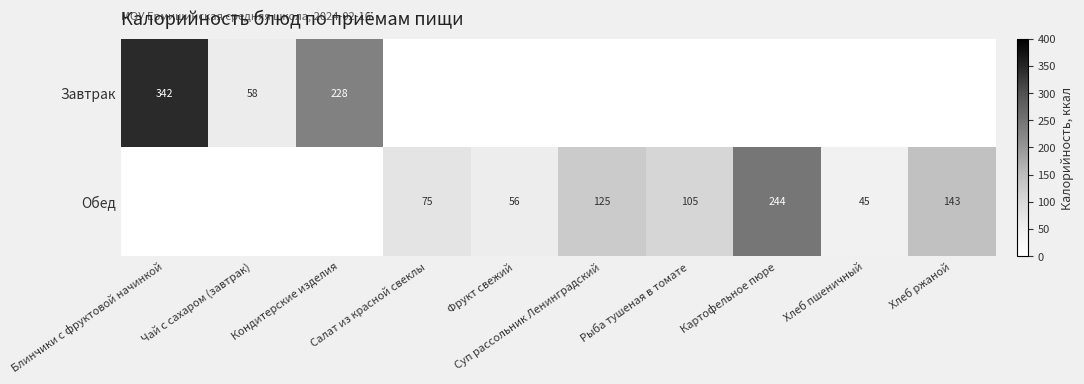

The Завтрак series shows 342 at Блинчики с фруктовой начинкой. True or false?

True